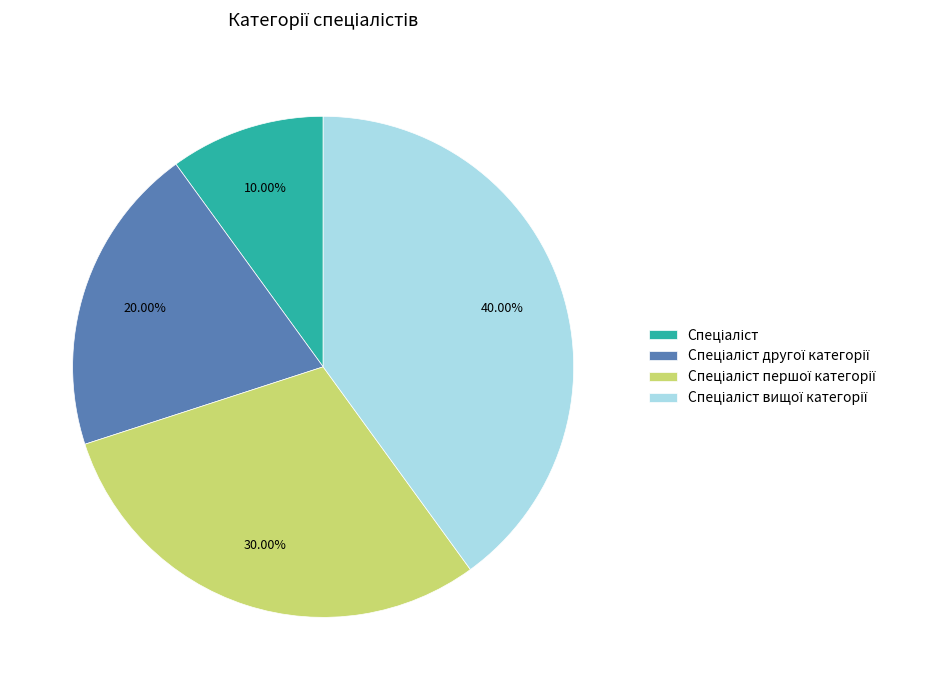

Does any single category account for the majority?

No